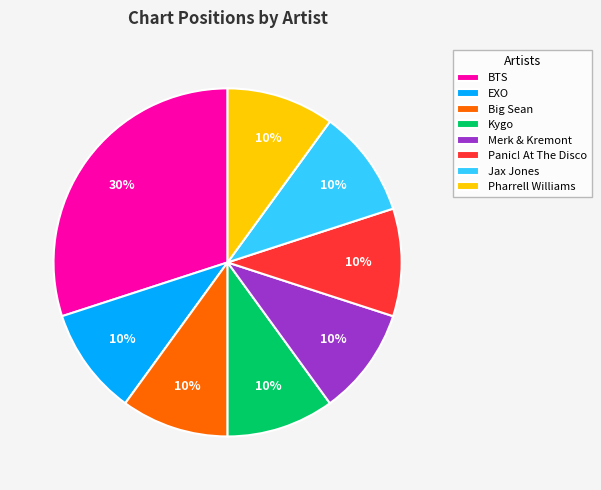

To the nearest percent, what is the difference between the largest and smallest slice percentages?

20%